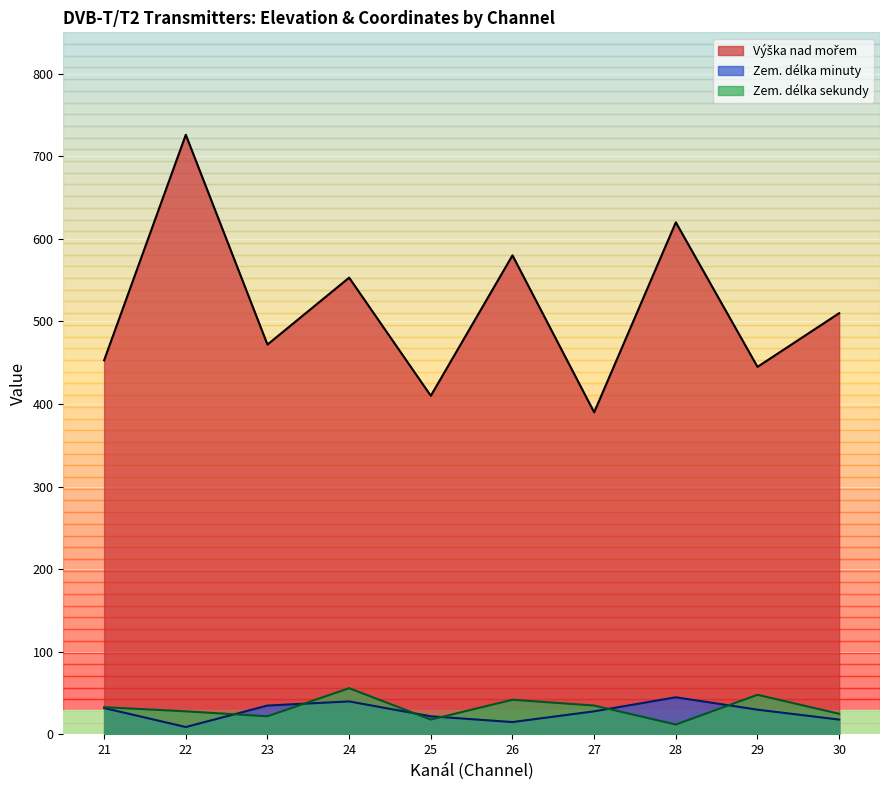

True or false: Zem. délka sekundy has a value of 36 at 21.

False